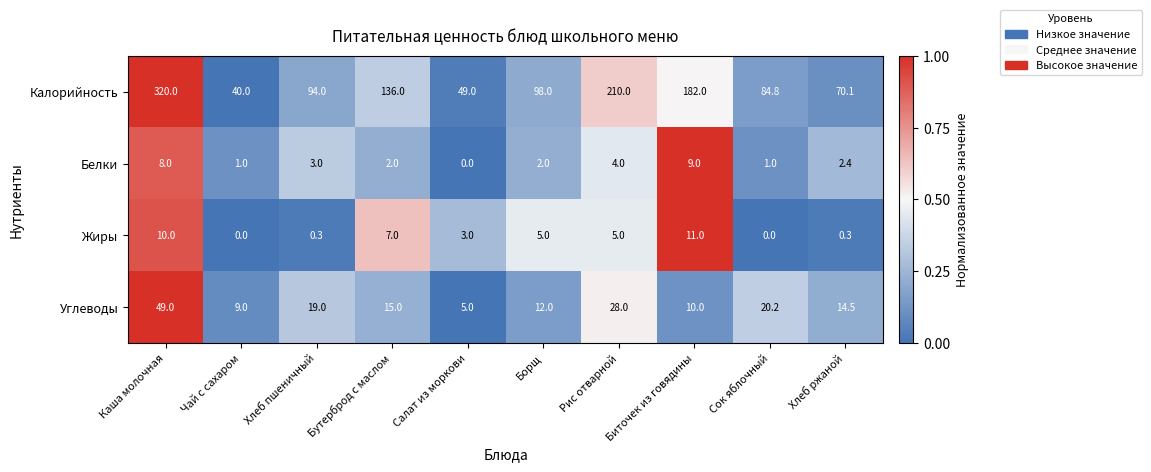

What is the total value across all series at Биточек из говядины?

212.0